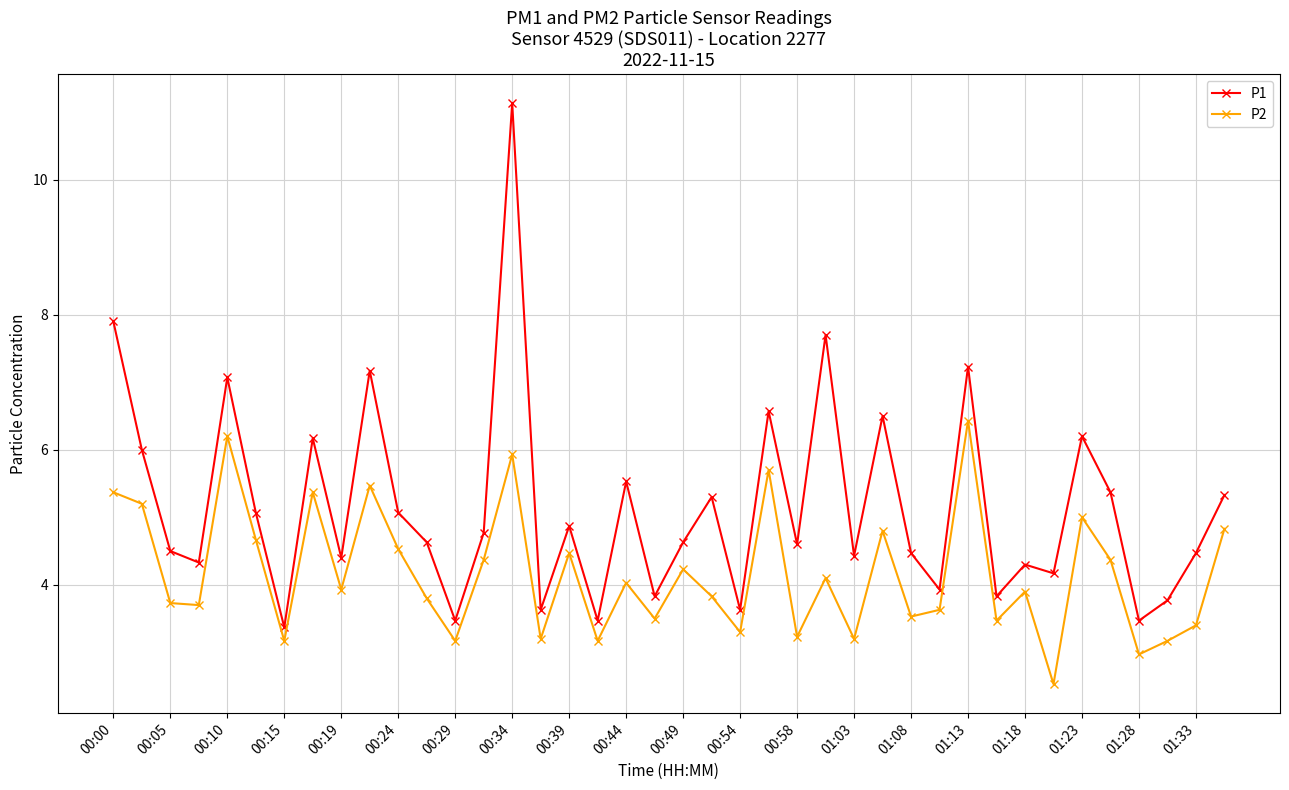

What is the value of the P2 point at the 9th from the left?

3.9